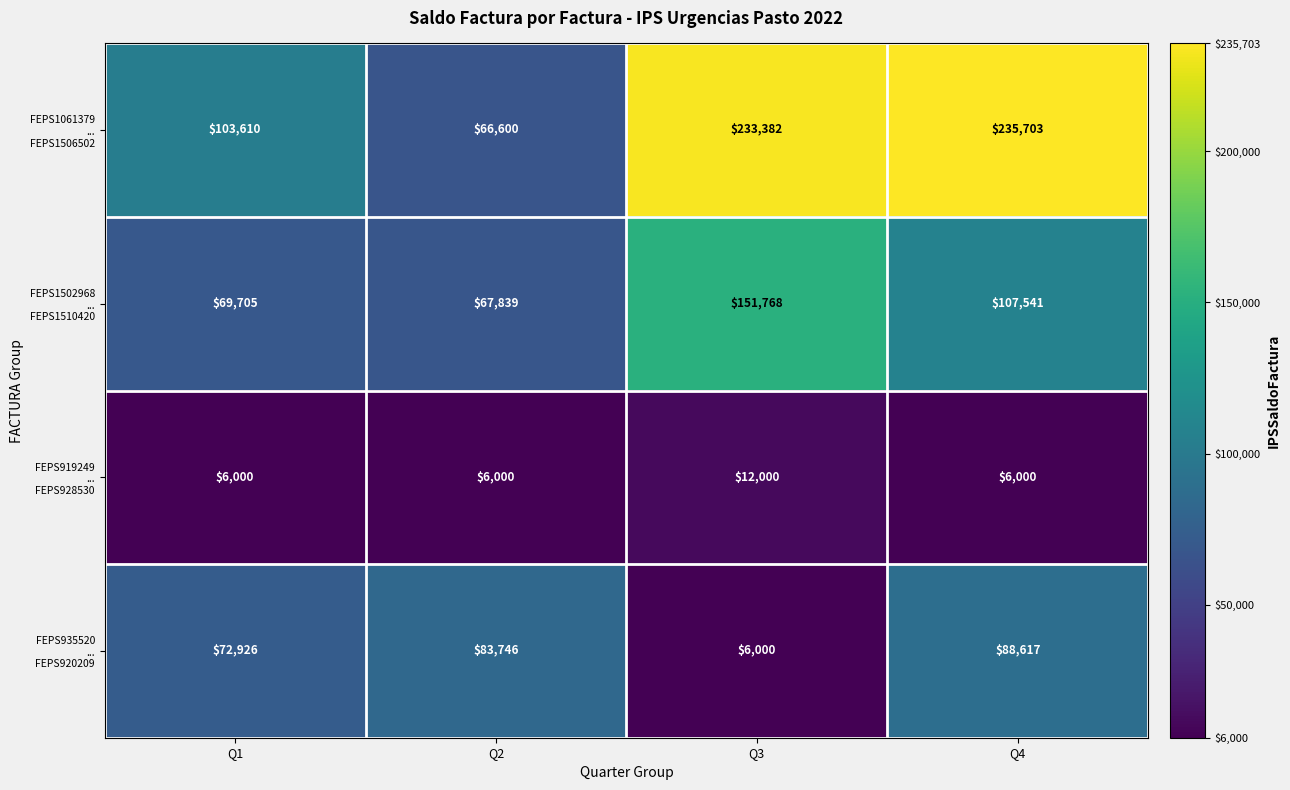

What is the smallest value displayed?

6000